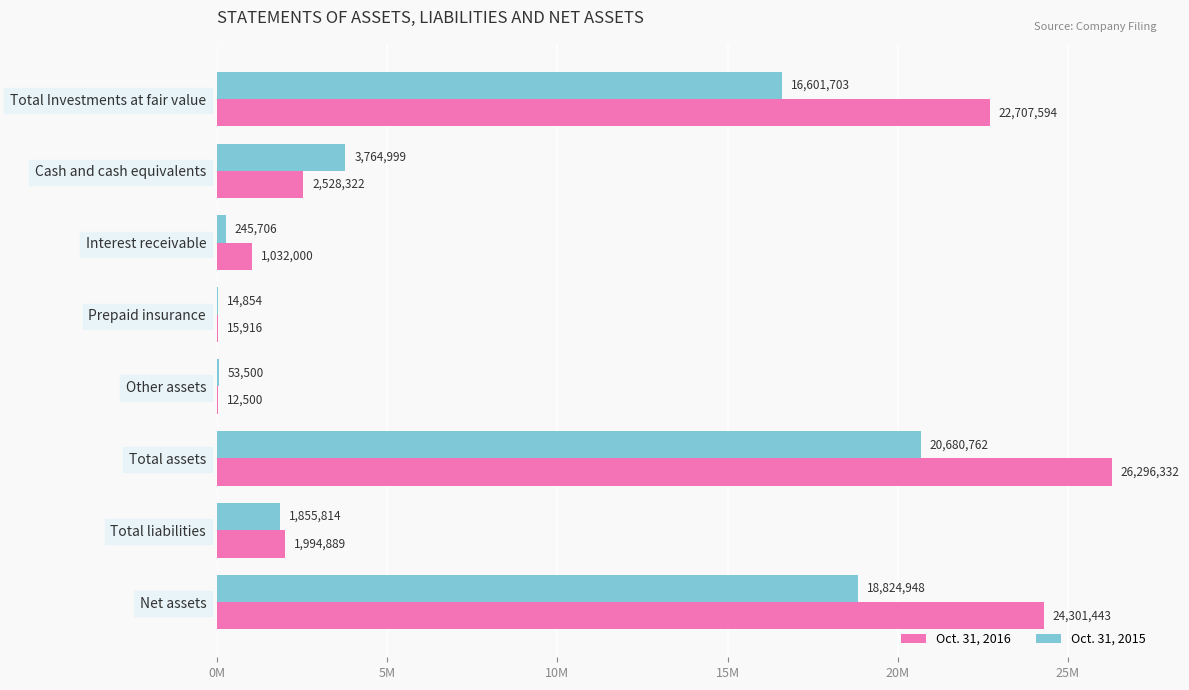

What is the difference between the maximum and second lowest values in the Oct. 31, 2015 series?

20627262